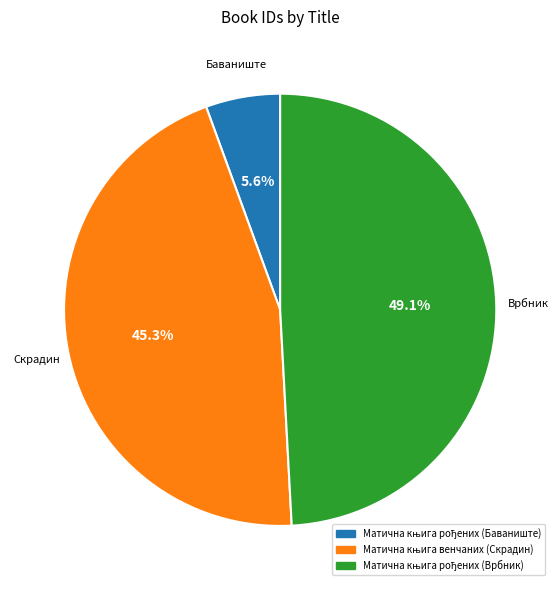

Is there any slice that represents more than half of the pie?

No